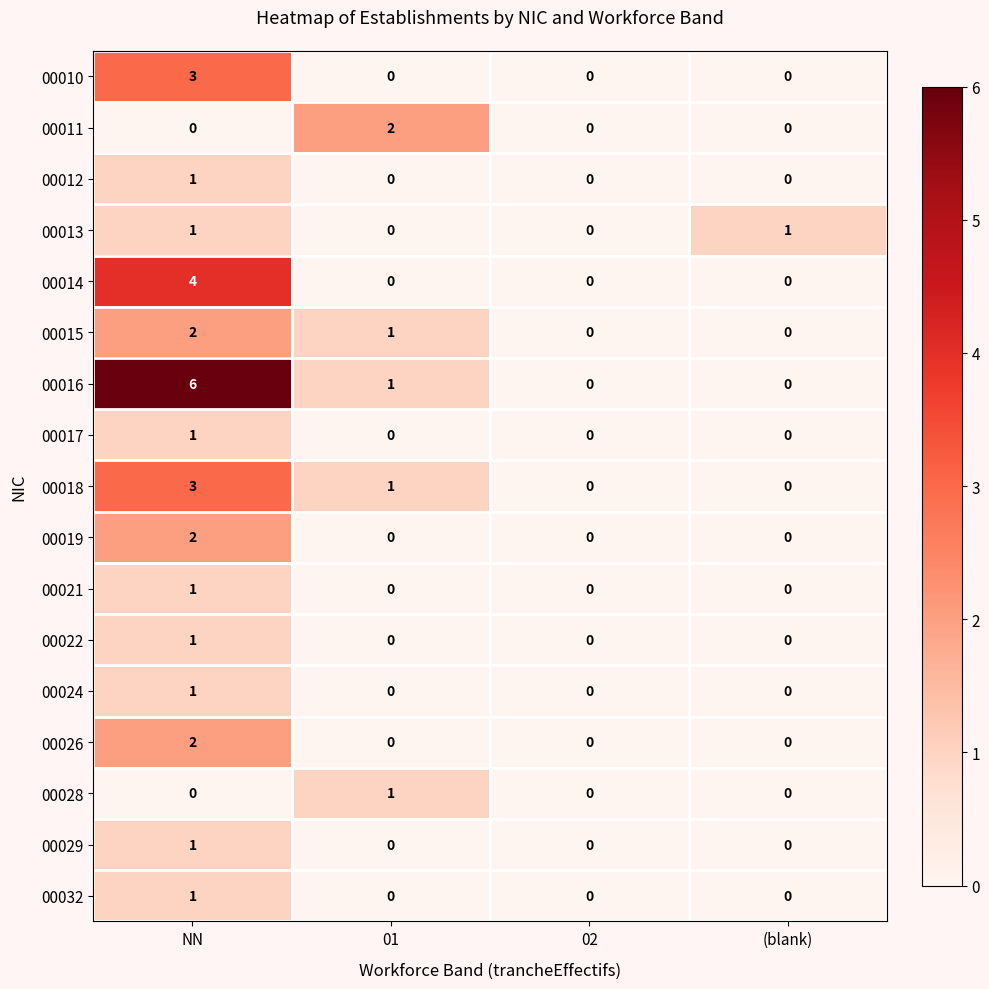

Is it true that 00018 equals 4 at NN?

False